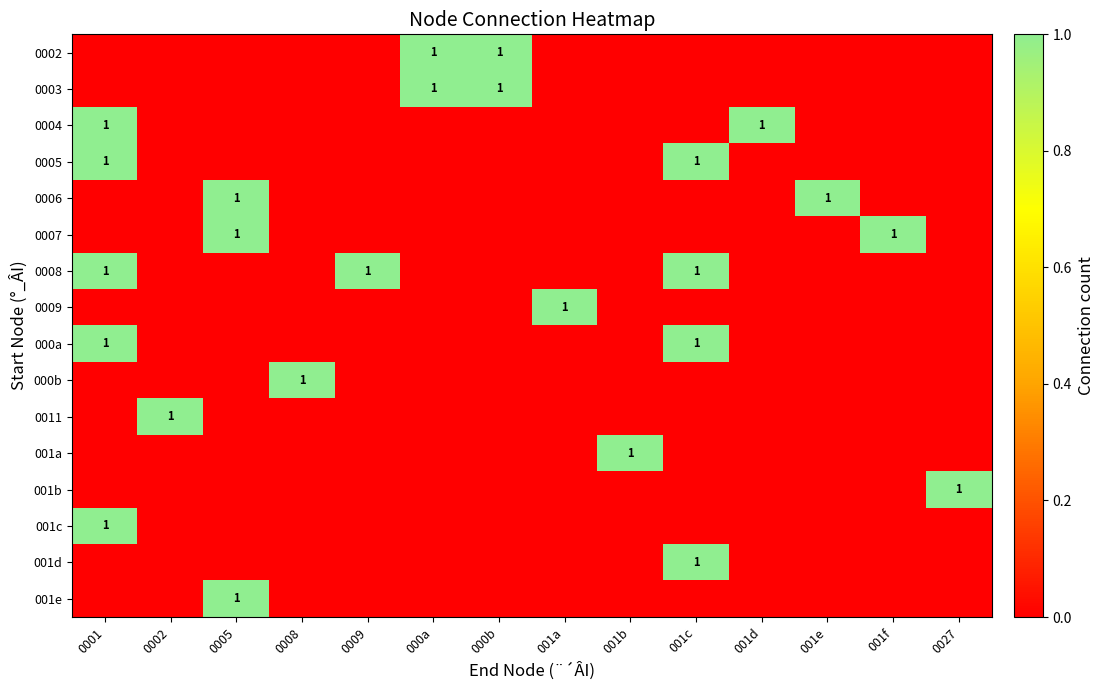

At 0009, list the series in order from smallest to largest.

0002, 0003, 0004, 0005, 0006, 0007, 0009, 000a, 000b, 0011, 001a, 001b, 001c, 001d, 001e, 0008